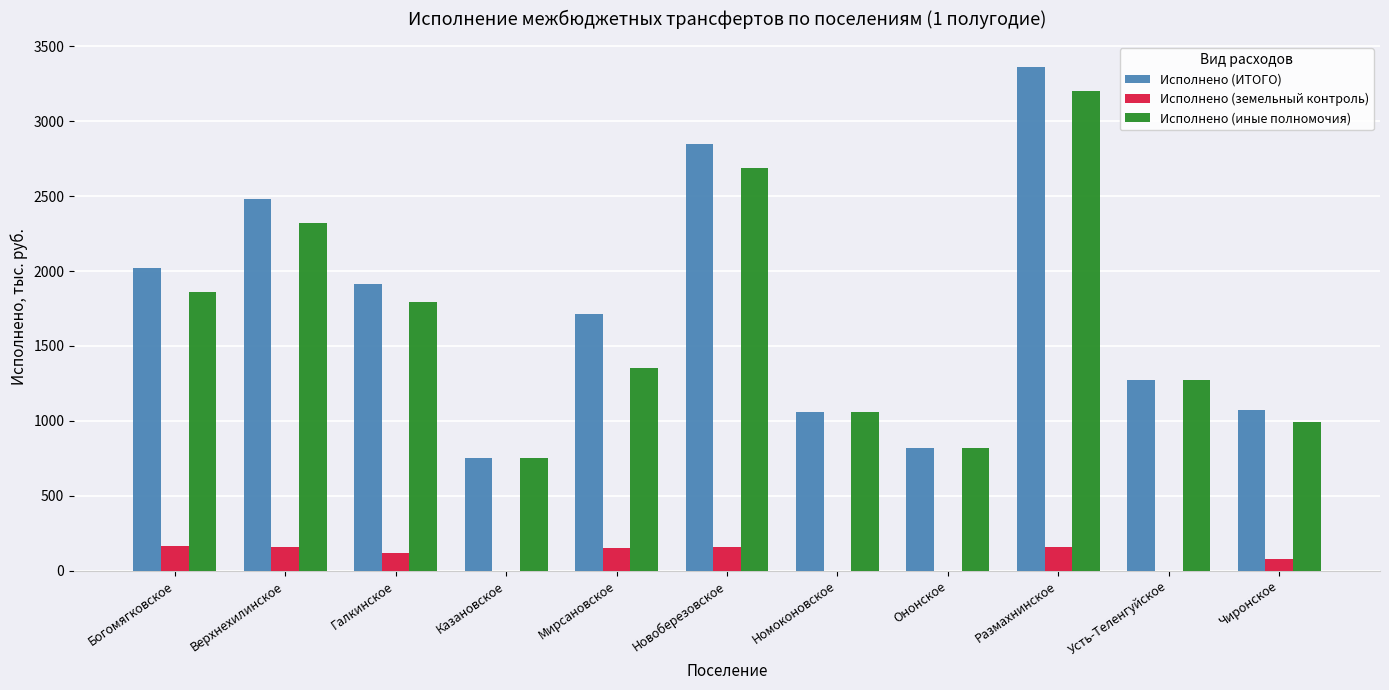

The Исполнено (ИТОГО) series shows 2847.8 at Новоберезовское. True or false?

True